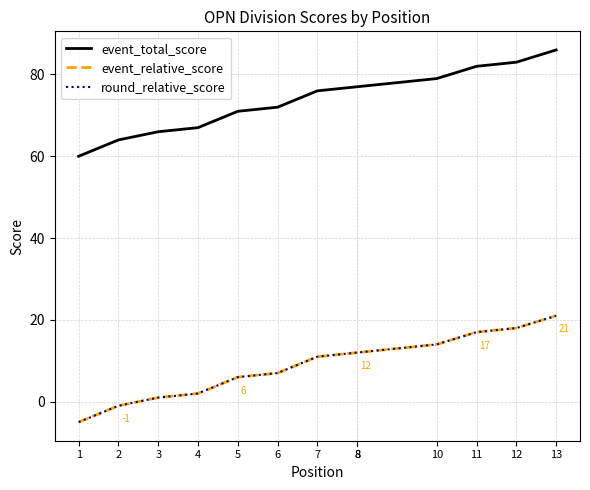

At how many categories does at least one series exceed 13?

13